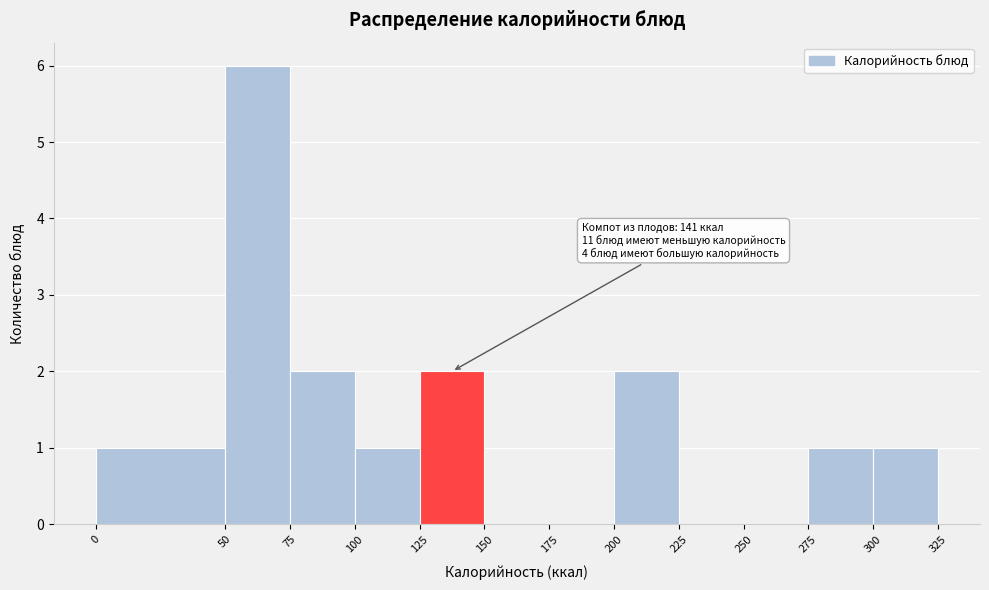

Which range on the x-axis has the tallest bar?

50 to 75